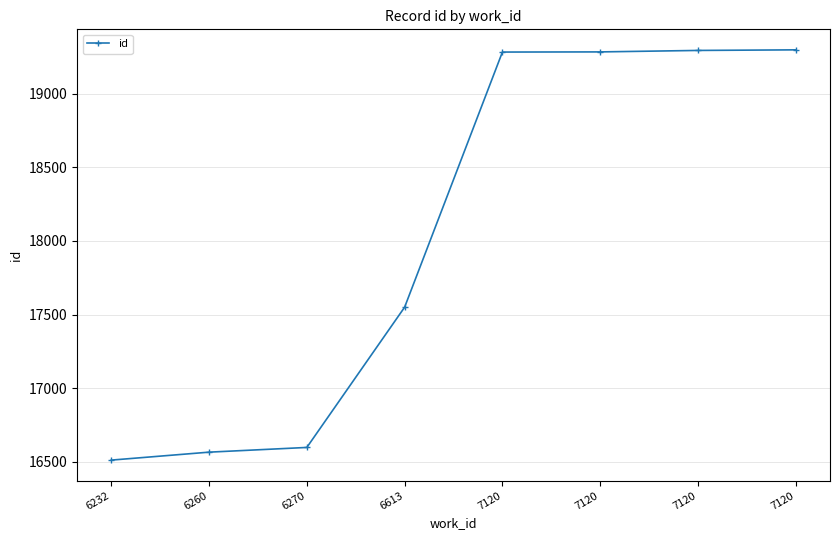

How many lines are shown in the chart?

1